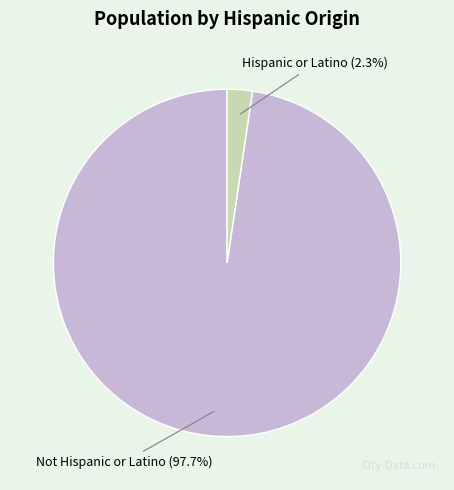

Is it true that Not Hispanic or Latino is 98% of the pie?

True